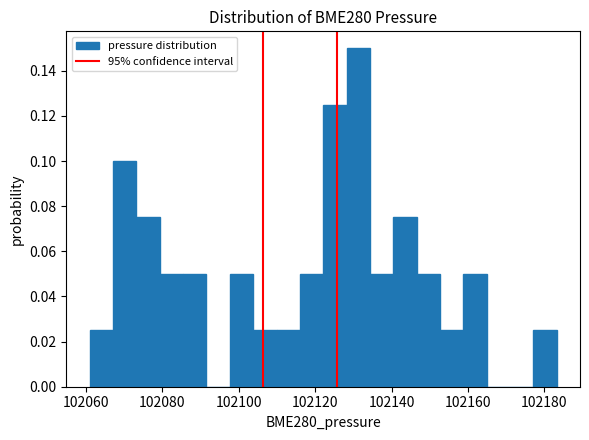

Read against the x-axis, roughly where is the centre of the tallest bar?

102132